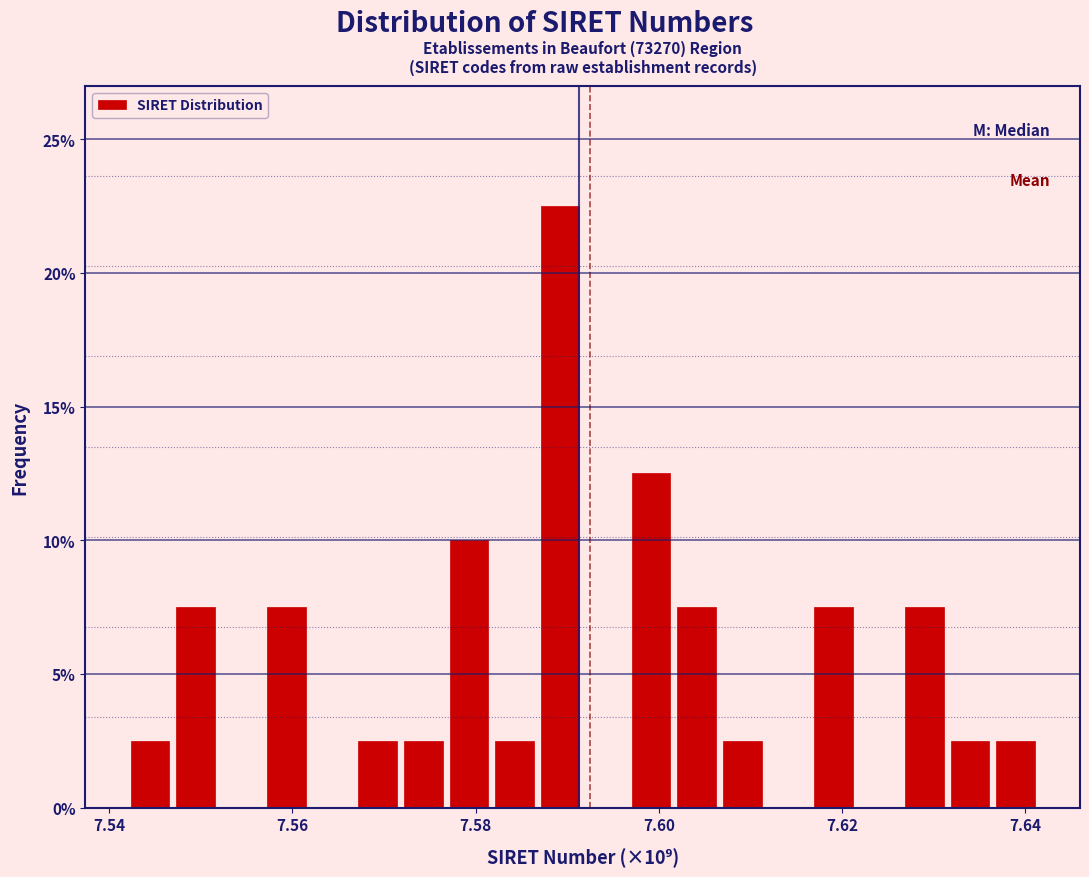

Read against the x-axis, roughly where is the centre of the tallest bar?

7.590